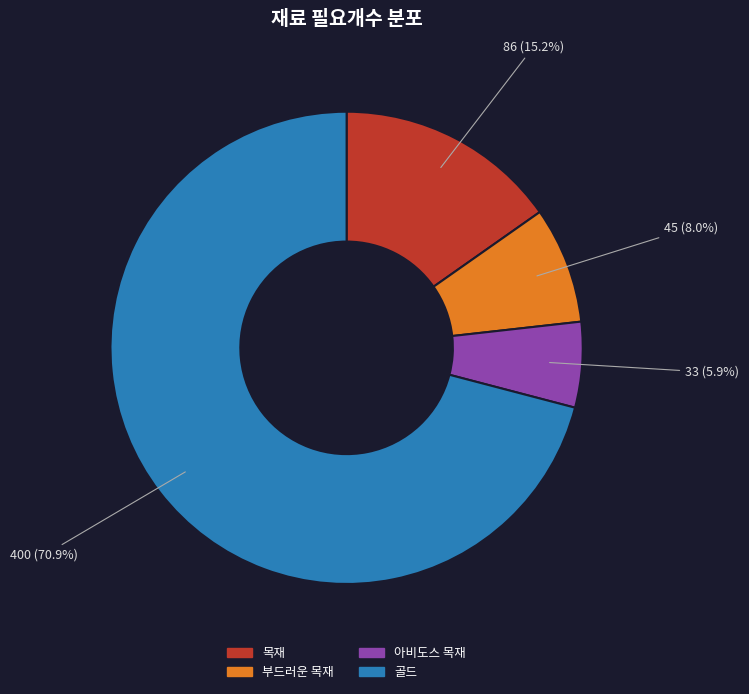

Between 골드 and 아비도스 목재, which is larger?

골드